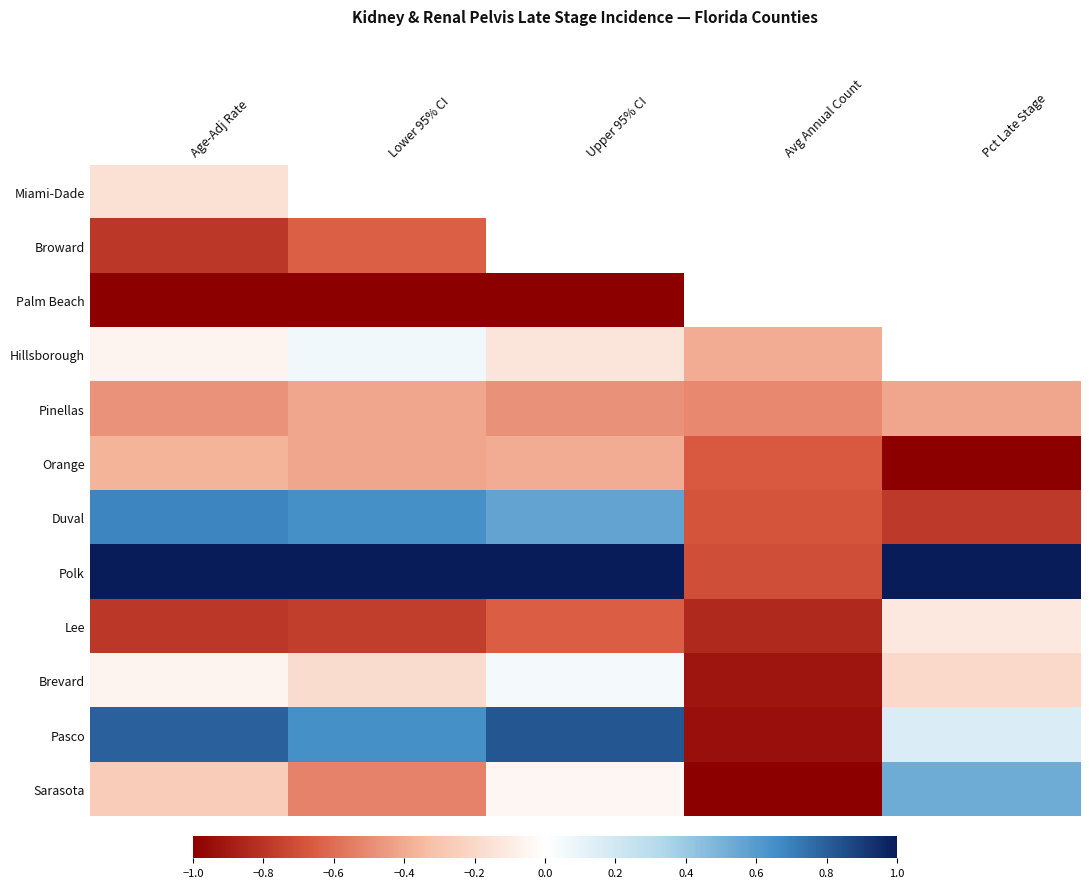

What is the greatest value displayed?

1.0